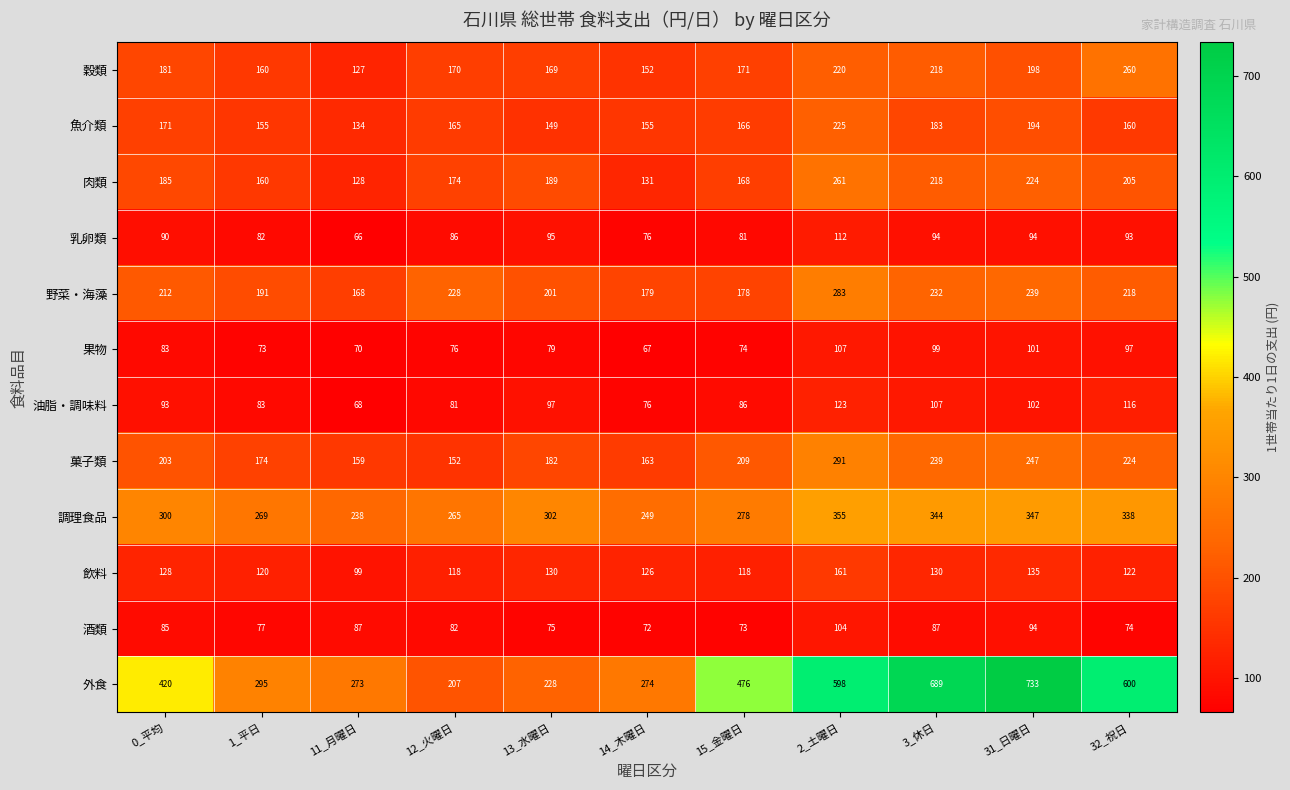

Which series changed the most between 13_水曜日 and 32_祝日?

外食